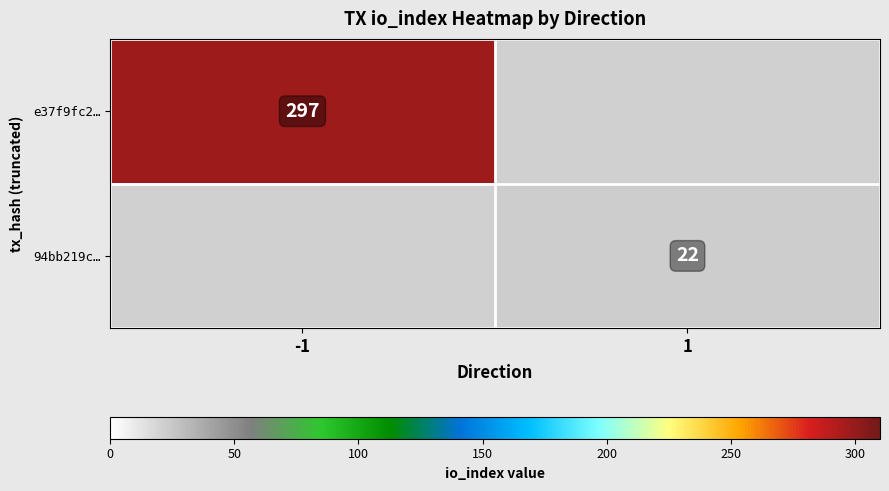

Is the value of 94bb219c… at 1 greater than the value of e37f9fc2… at -1?

No